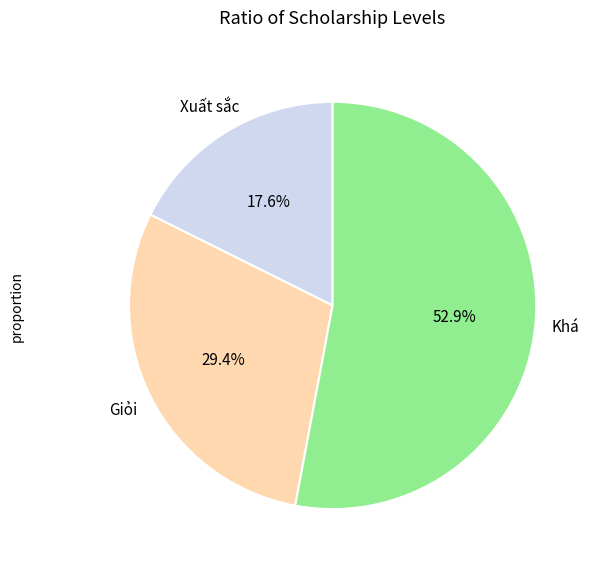

Is there any slice that represents more than half of the pie?

Yes